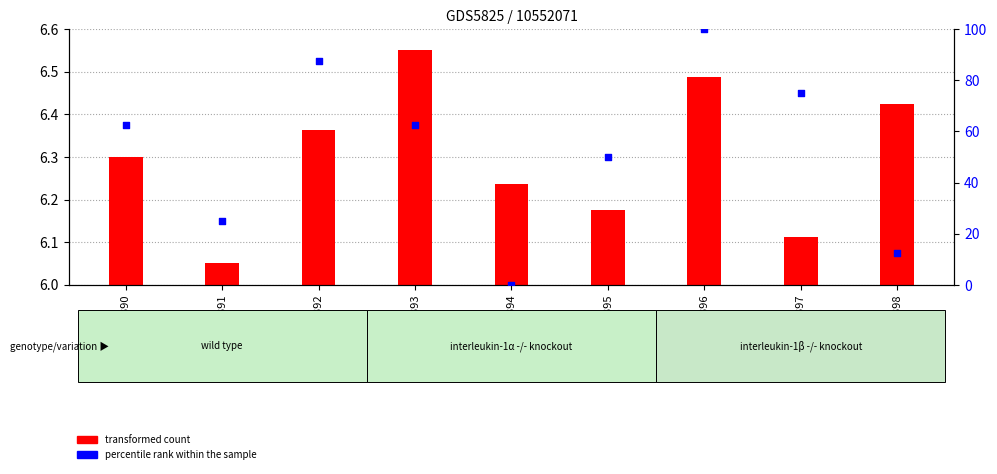

Is the value of transformed count at GSM1723393 greater than the value of percentile rank within the sample at GSM1723394?

Yes